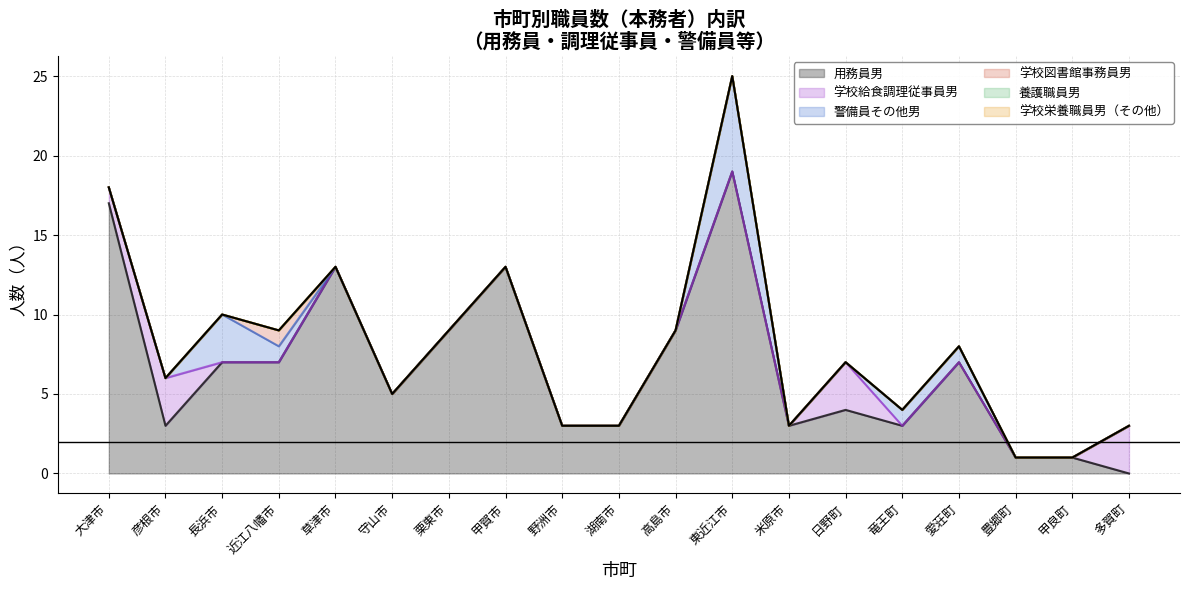

Between 守山市 and 竜王町, which series saw the biggest shift?

用務員男